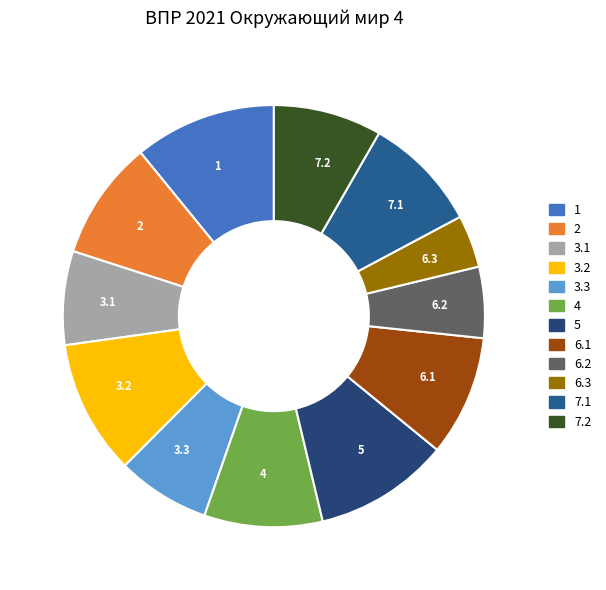

What is the ratio of the value at 6.1 to the value at 5?

0.9